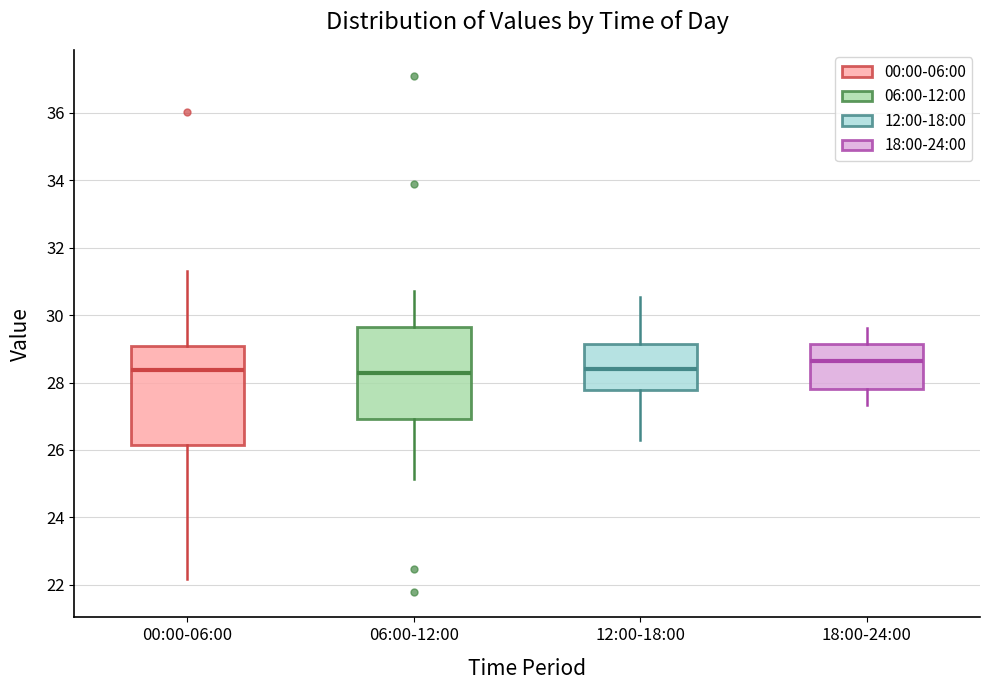

Reading left to right, read every box against the y-axis: the position of its median line, the range the box covers, and the ends of its whiskers. The values are not printed on the chart, so give them approximately, as read against the axis.

00:00-06:00: median 28.4, box 26.2 to 29.0, whiskers 22.2 to 31.4
06:00-12:00: median 28.2, box 27.0 to 29.6, whiskers 25.2 to 30.8
12:00-18:00: median 28.4, box 27.8 to 29.2, whiskers 26.4 to 30.6
18:00-24:00: median 28.6, box 27.8 to 29.2, whiskers 27.4 to 29.6